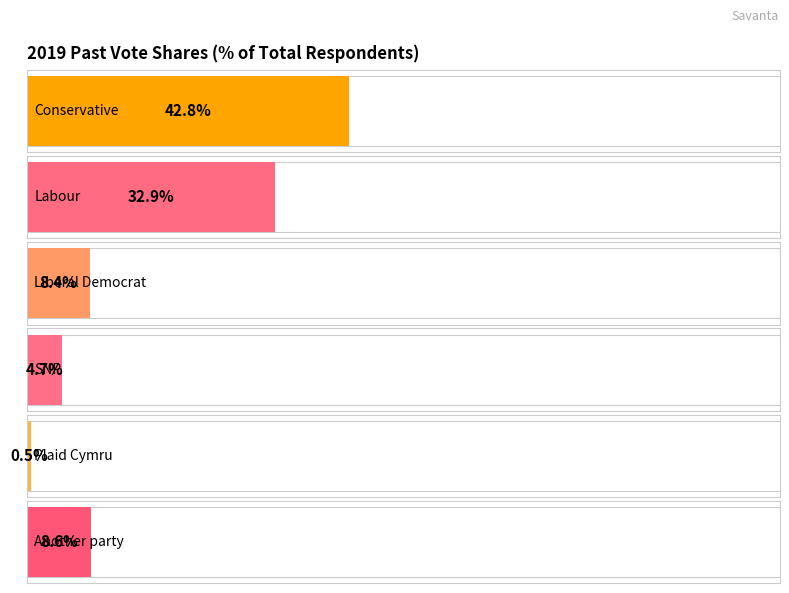

Which series has the widest spread of values?

Conservative